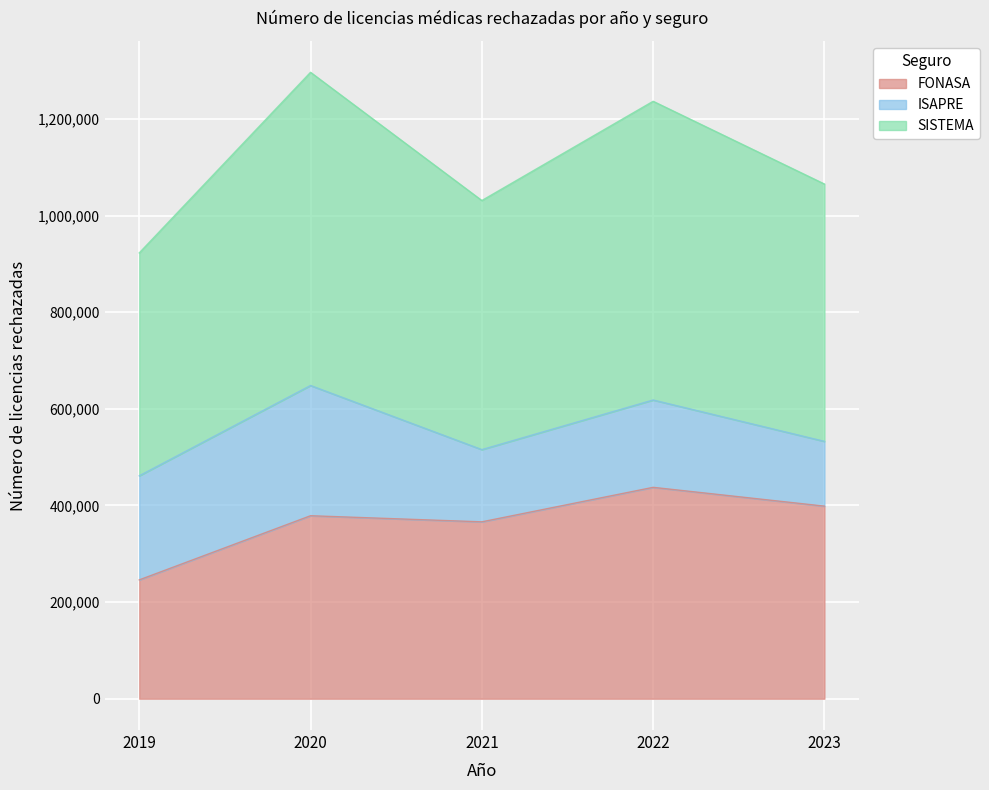

Which category has the lowest value across all series?

2019